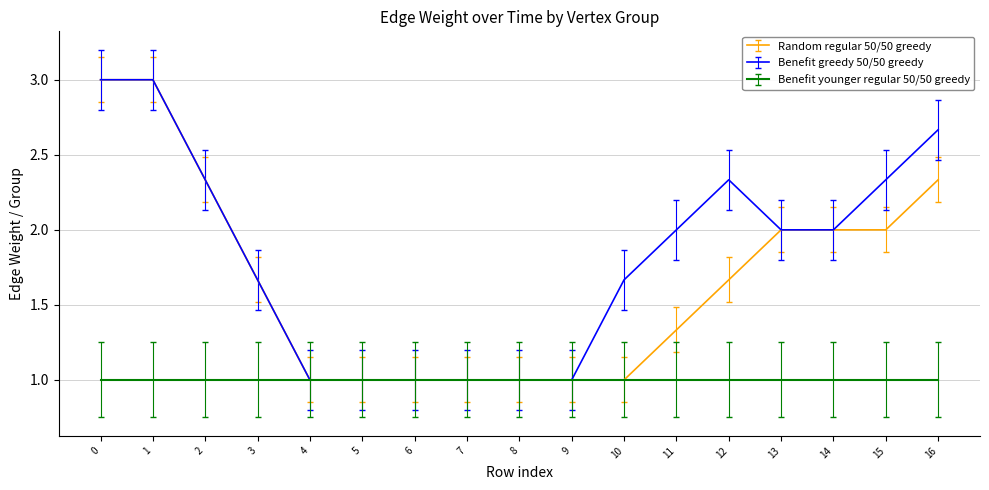

Which series has the largest total across all categories?

Benefit greedy 50/50 greedy